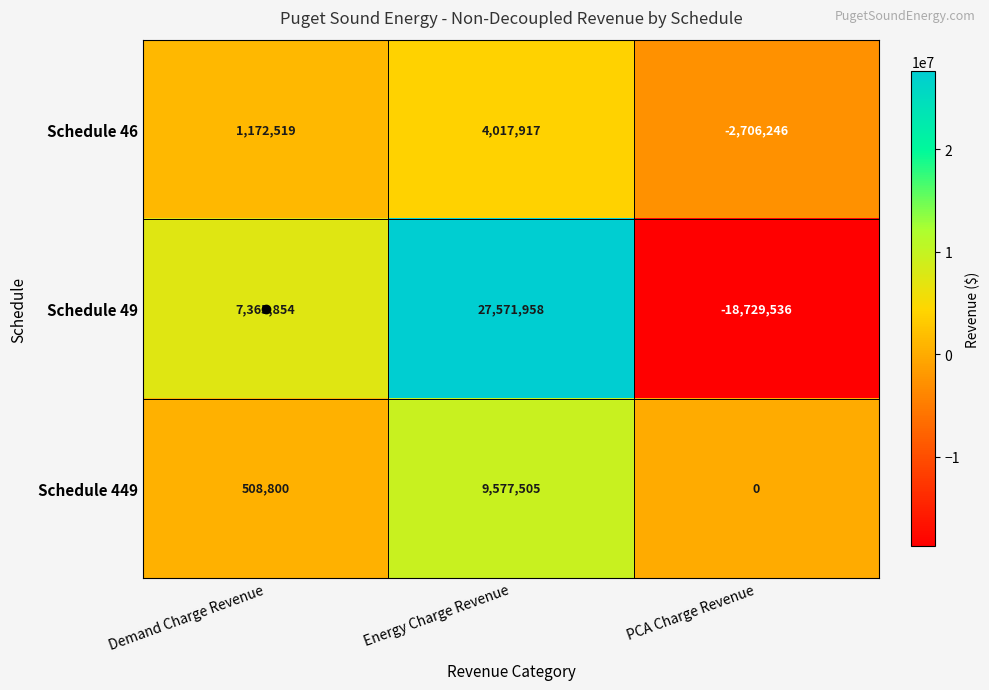

True or false: Schedule 449 has a value of 3310468 at PCA Charge Revenue.

False